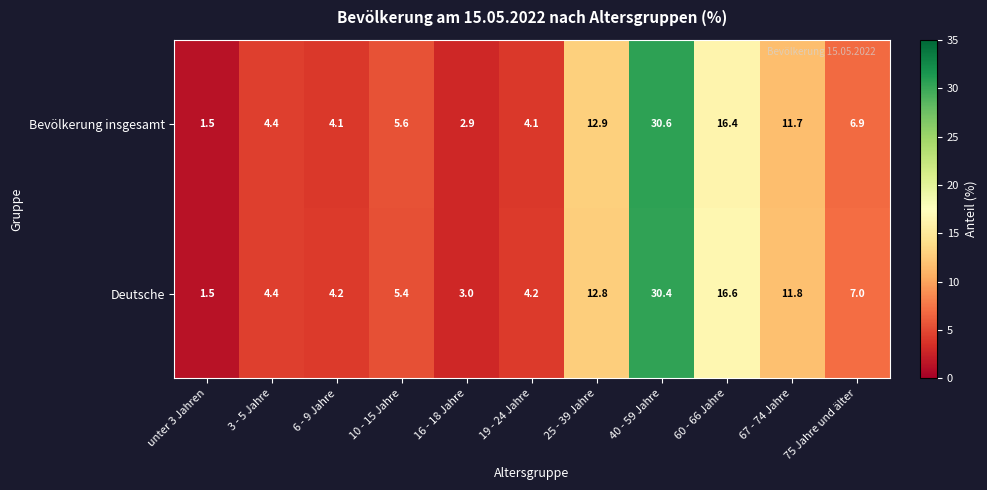

The Bevölkerung insgesamt series shows 16.4 at 60 - 66 Jahre. True or false?

True